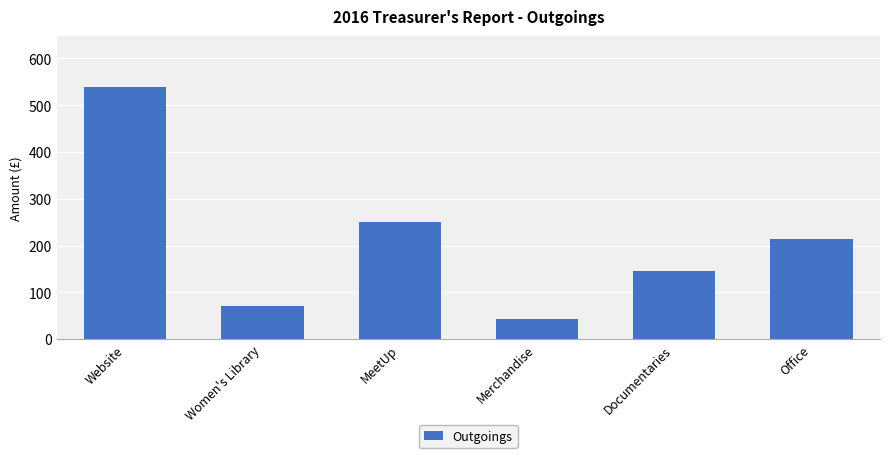

The chart shows a value of 302.9 at Office. True or false?

False